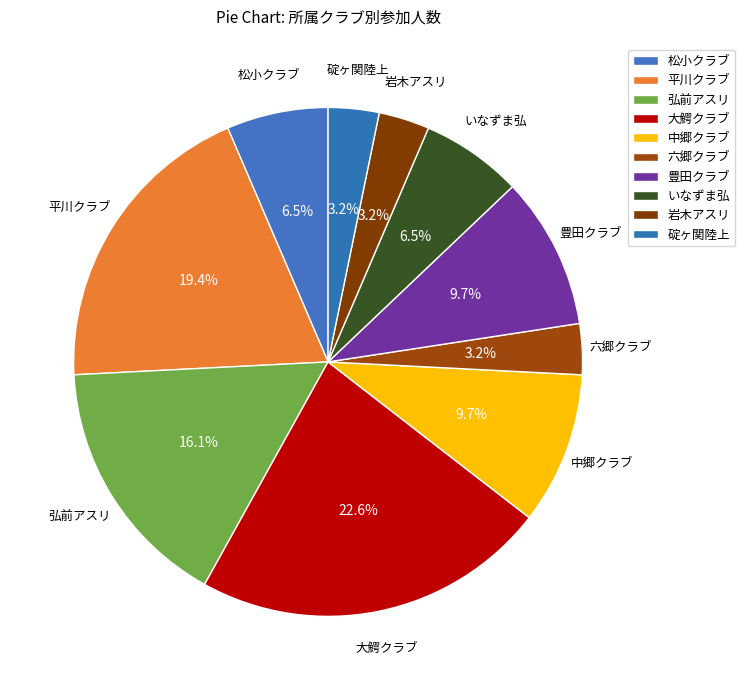

Is there a majority slice in this chart?

No